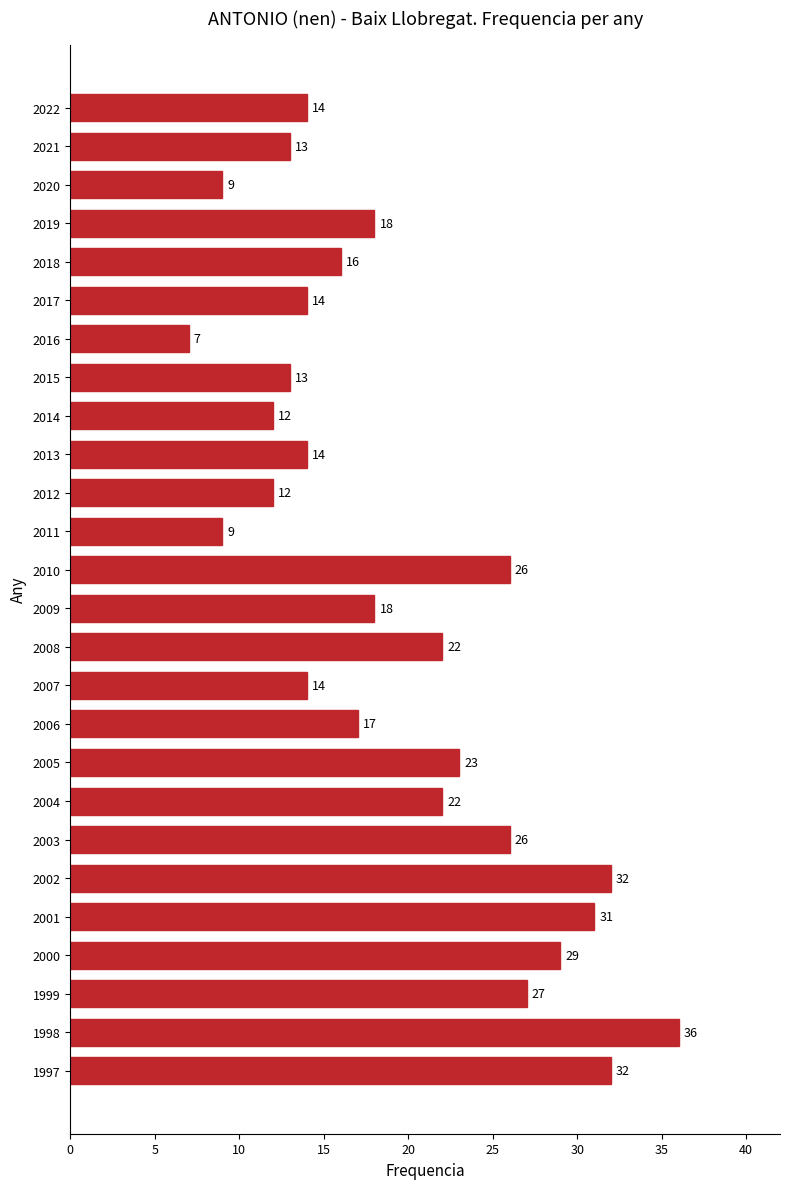

What is the difference between the maximum and minimum values?

29